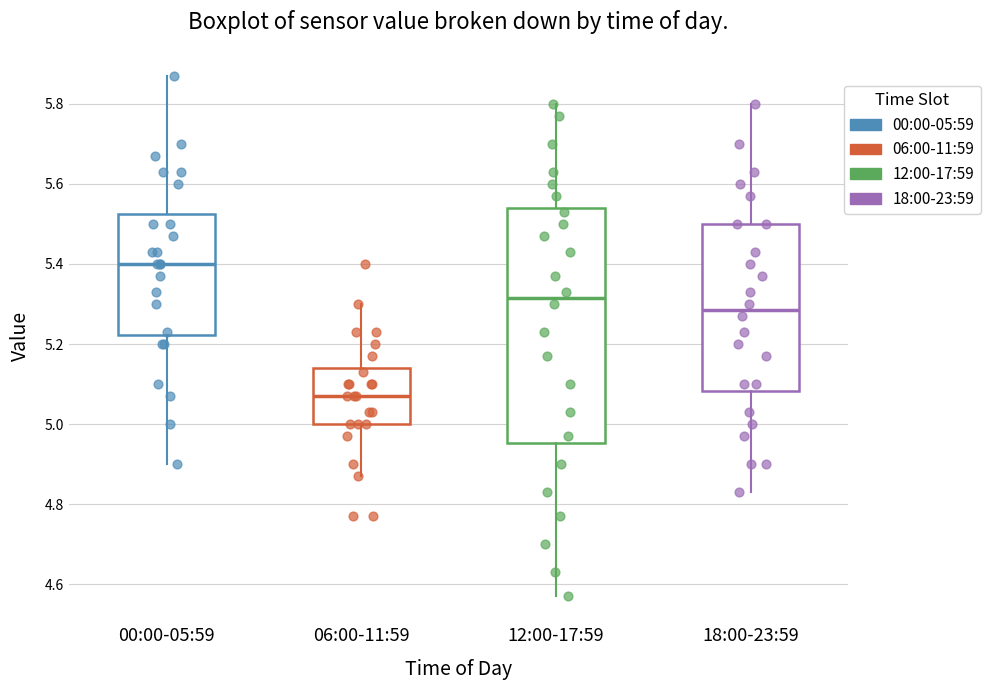

Reading left to right, read every box against the y-axis: the position of its median line, the range the box covers, and the ends of its whiskers. The values are not printed on the chart, so give them approximately, as read against the axis.

00:00-05:59: median 5.40, box 5.22 to 5.52, whiskers 4.90 to 5.88
06:00-11:59: median 5.08, box 5.00 to 5.14, whiskers 4.88 to 5.30
12:00-17:59: median 5.32, box 4.96 to 5.54, whiskers 4.58 to 5.80
18:00-23:59: median 5.28, box 5.08 to 5.50, whiskers 4.84 to 5.80